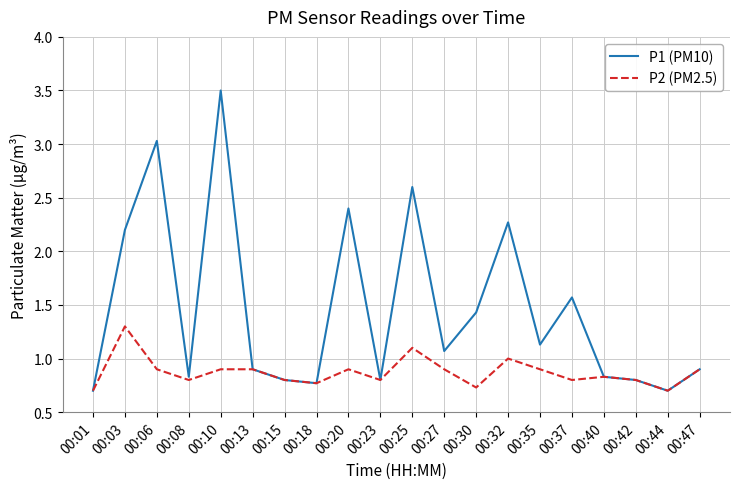

At 00:30, list the series in order from largest to smallest.

P1 (PM10), P2 (PM2.5)